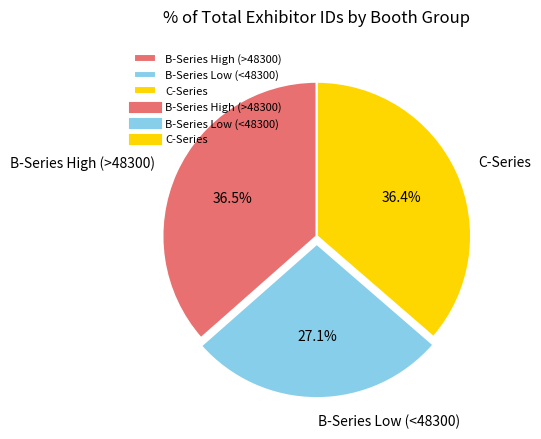

Combined, what portion of the pie is B-Series Low (<48300) and C-Series?

63.5%